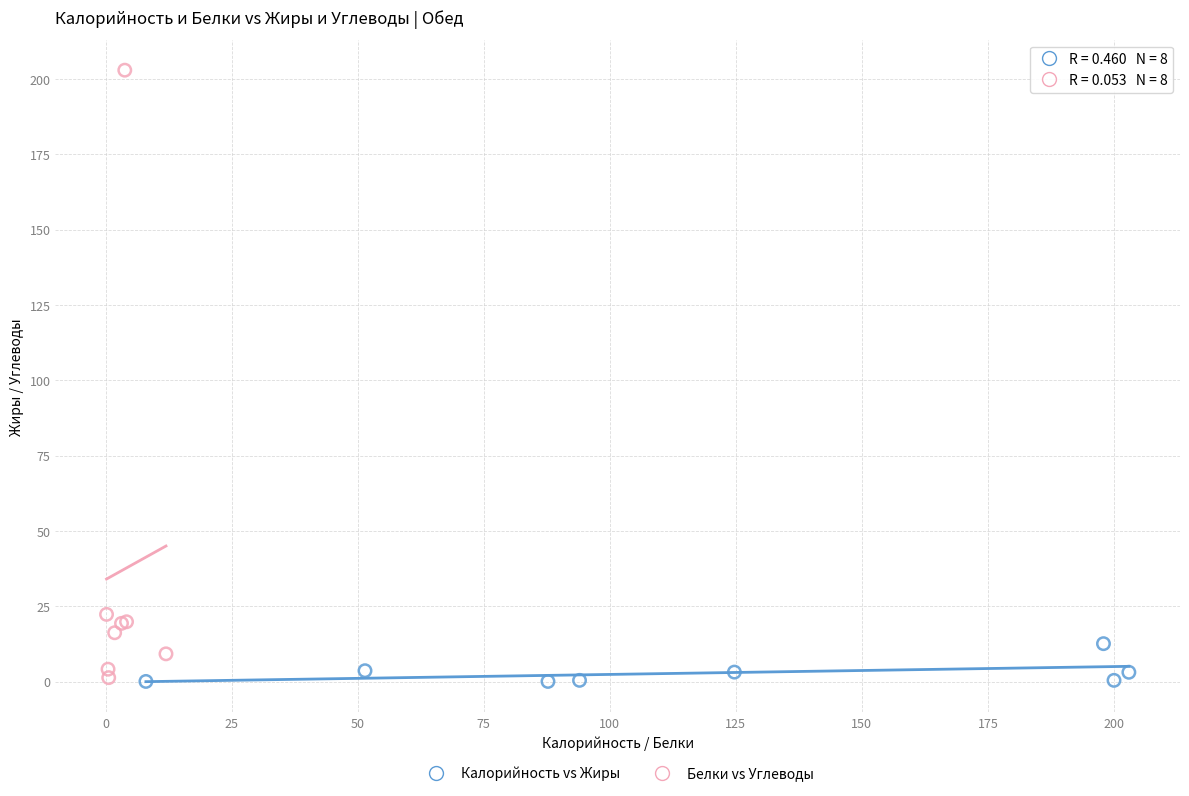

What are all the series names shown in the legend?

Калорийность vs Жиры, Белки vs Углеводы